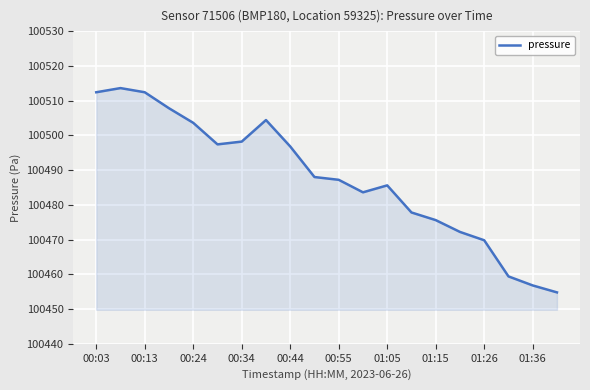

What is the maximum value shown in the chart?

100513.6